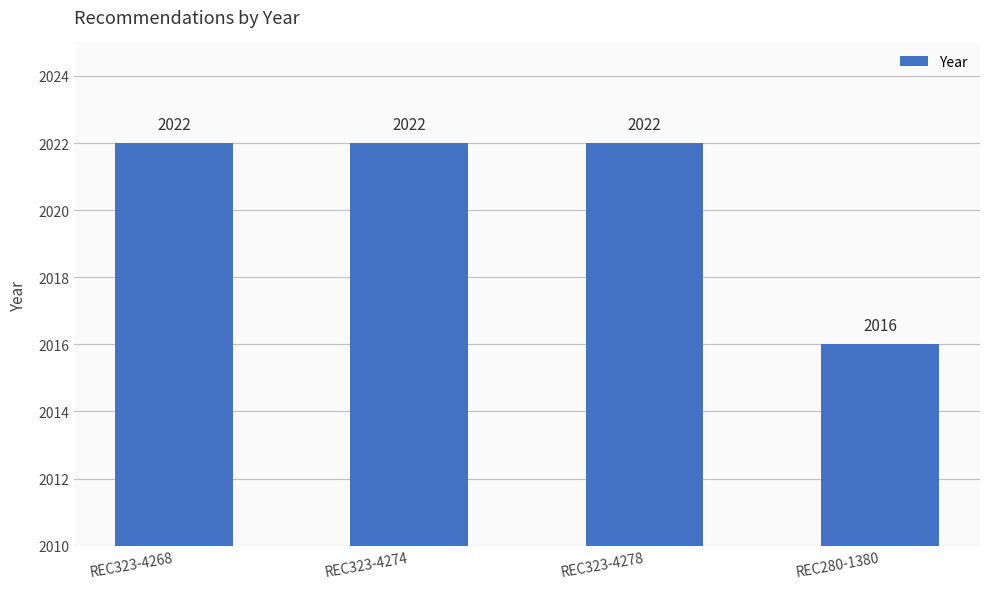

What is the sum of the values at REC323-4268 and REC323-4274?

4044